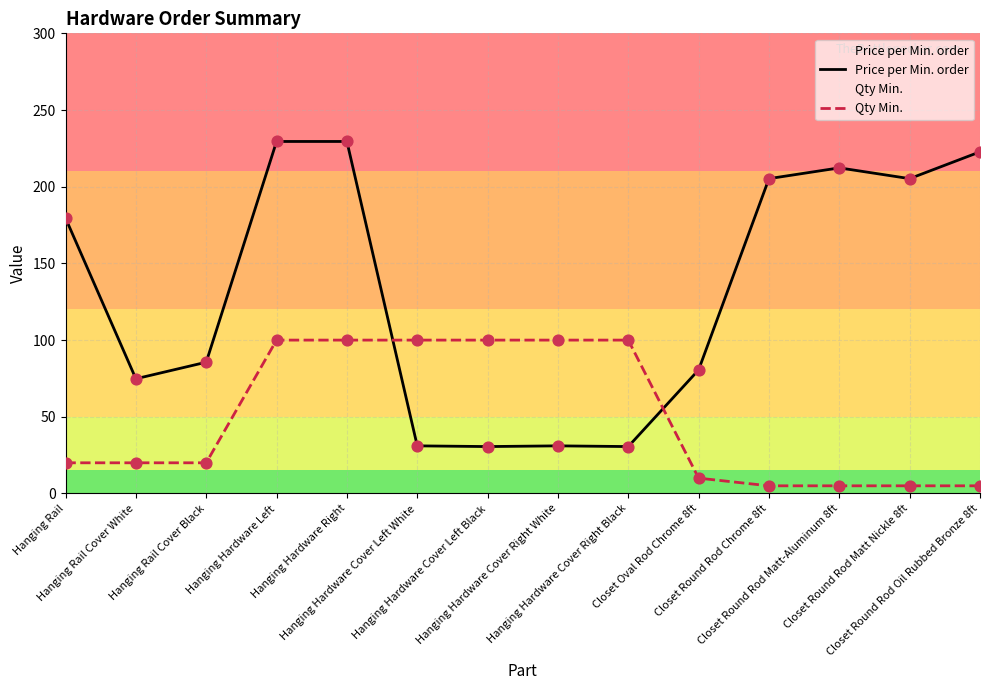

At which category is the sum across all series the highest?

Hanging Hardware Left